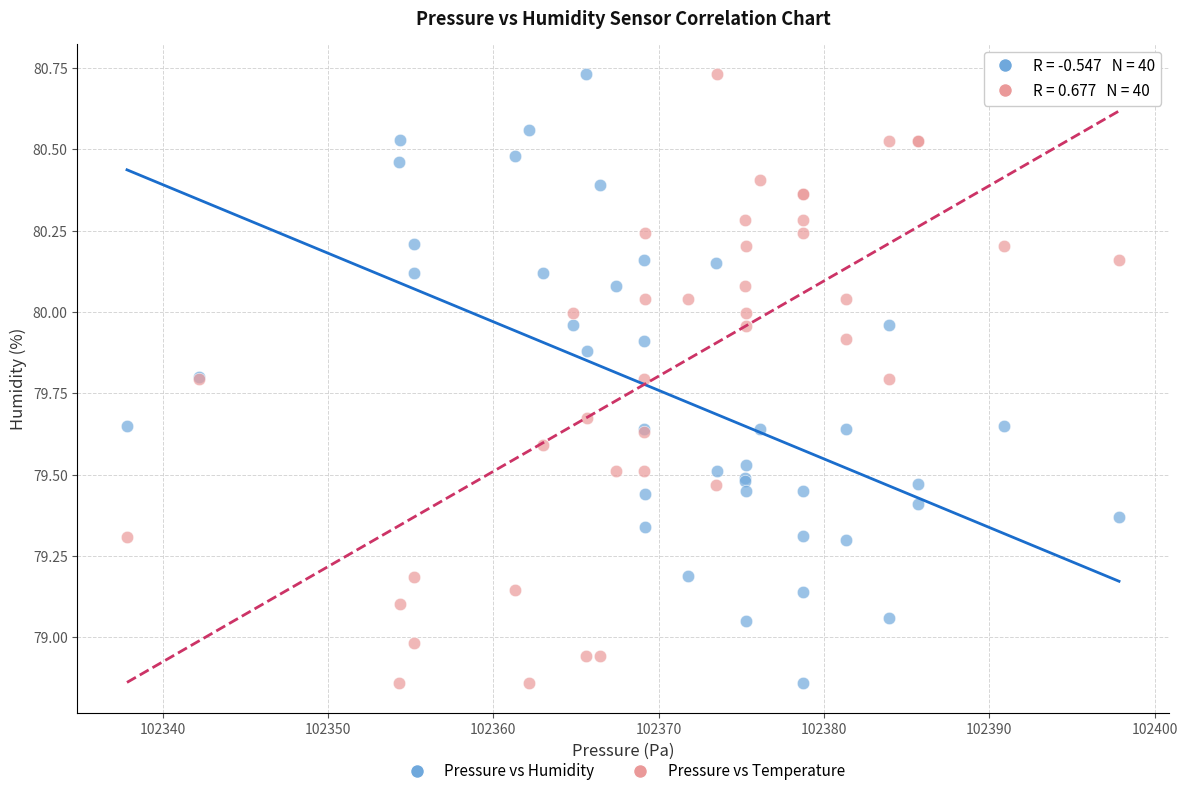

What is the X range (max minus min) for the scatter plot?

60.0